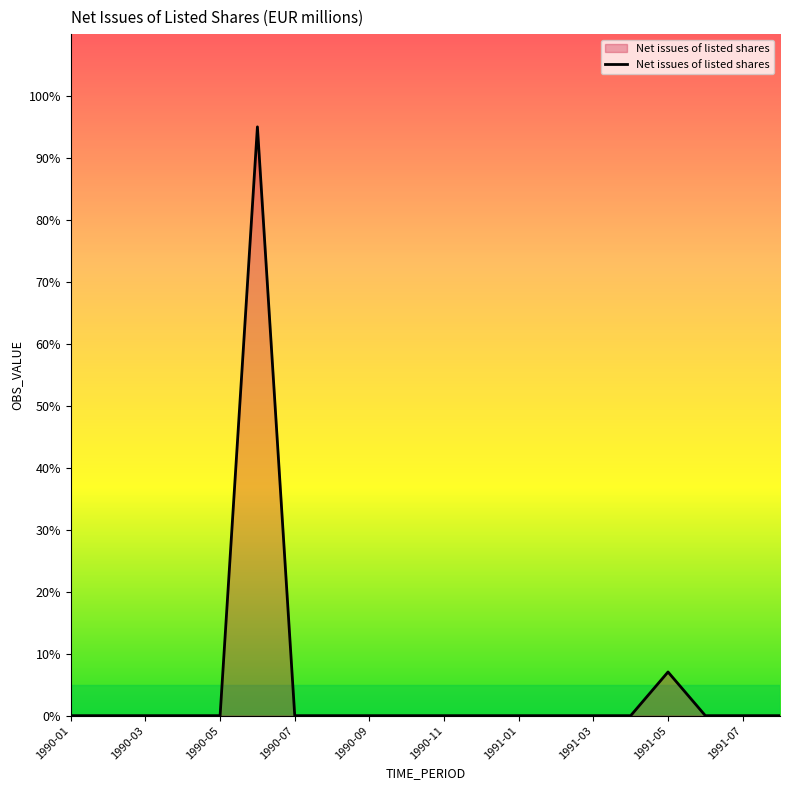

What is the maximum value shown in the chart?

95.0